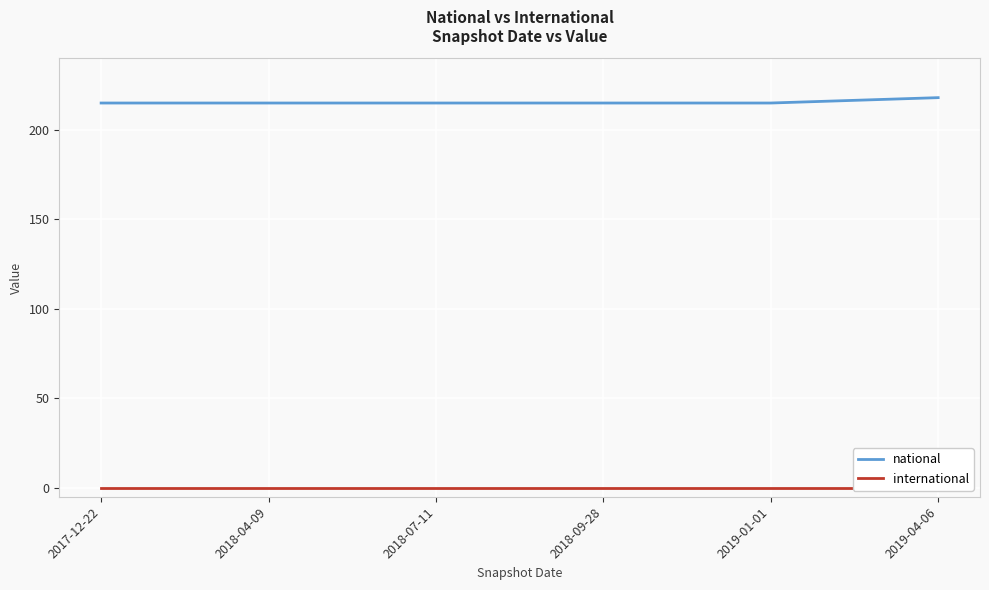

True or false: national and international cross at least once.

False